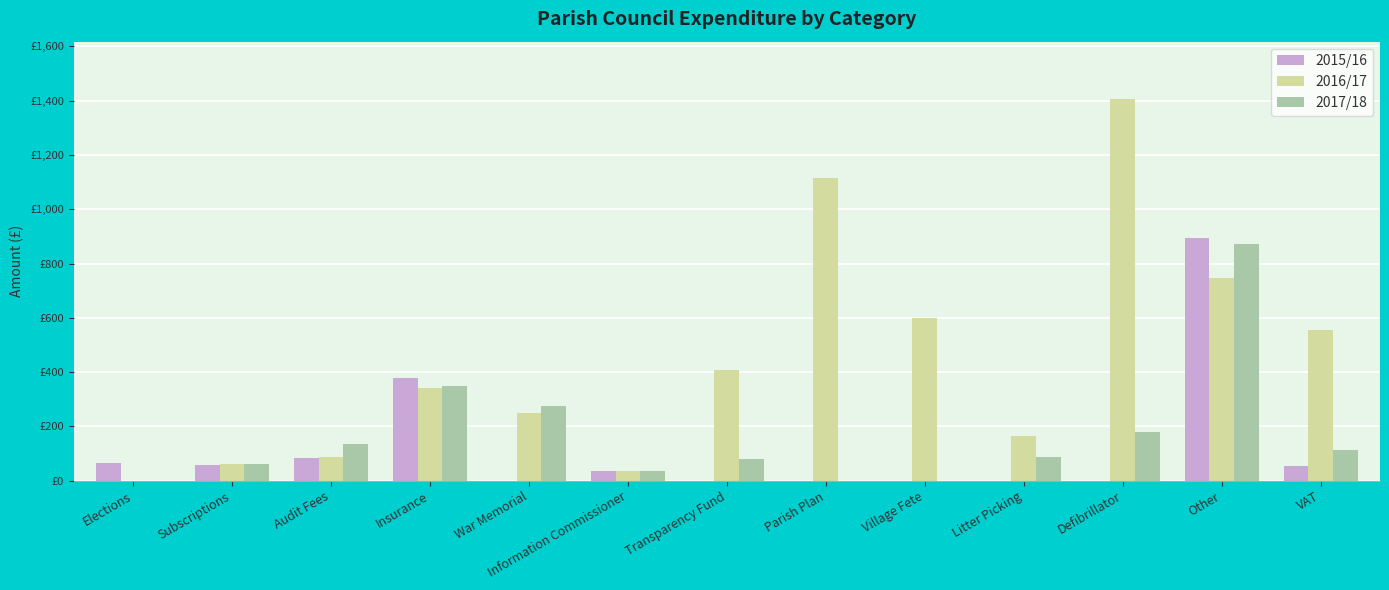

The 2017/18 series shows 347.7 at Insurance. True or false?

True